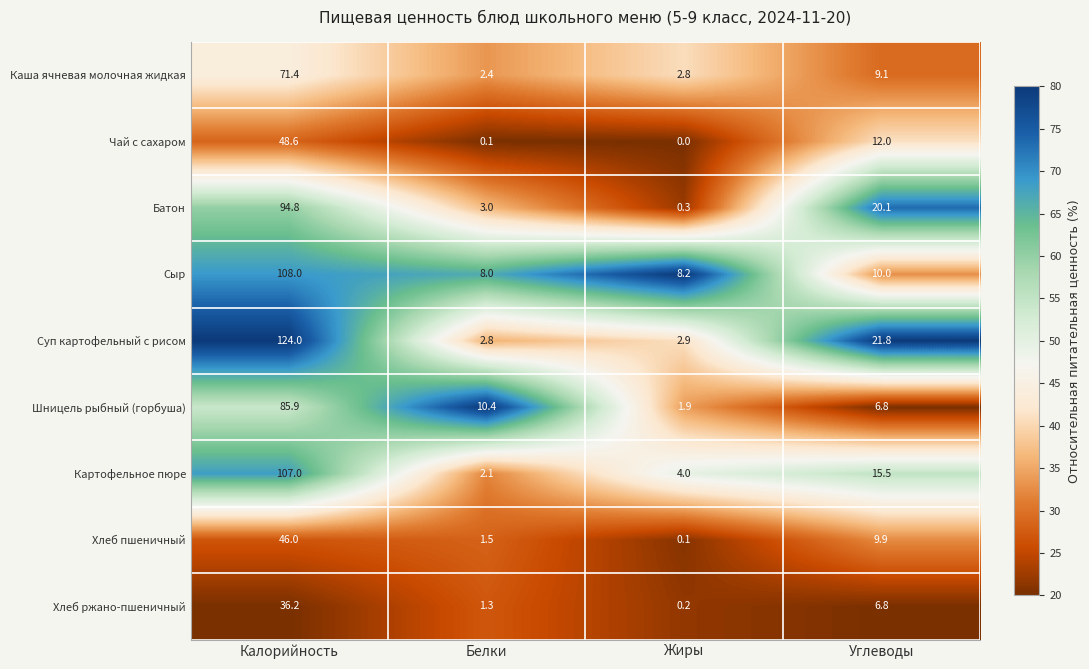

Is it true that Хлеб пшеничный equals 1.5 at Белки?

True